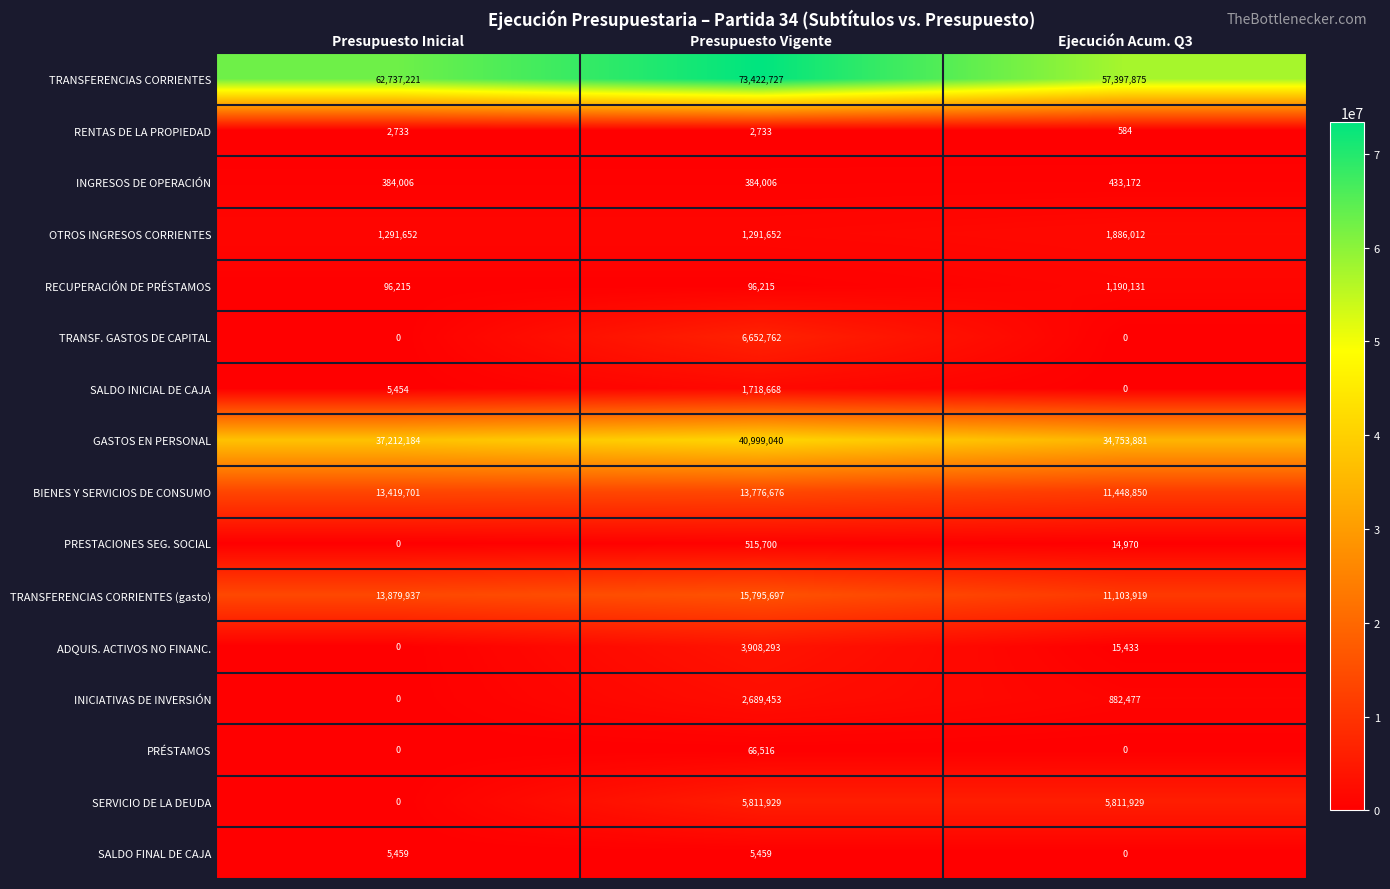

Which category has the highest value across all series?

Presupuesto Vigente